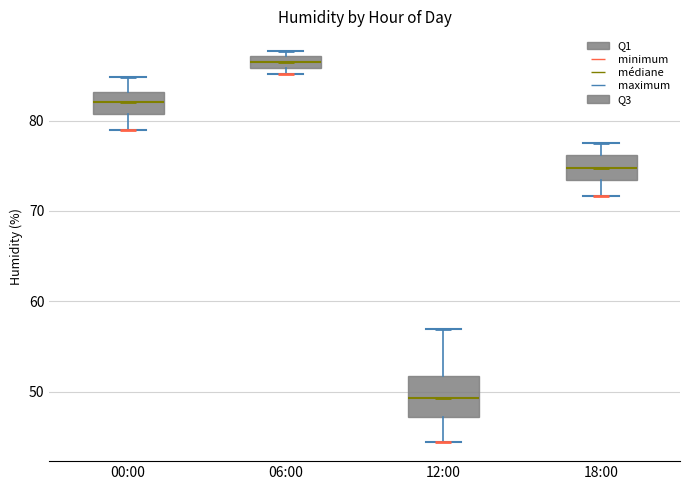

Which box has the lowest median line?

12:00